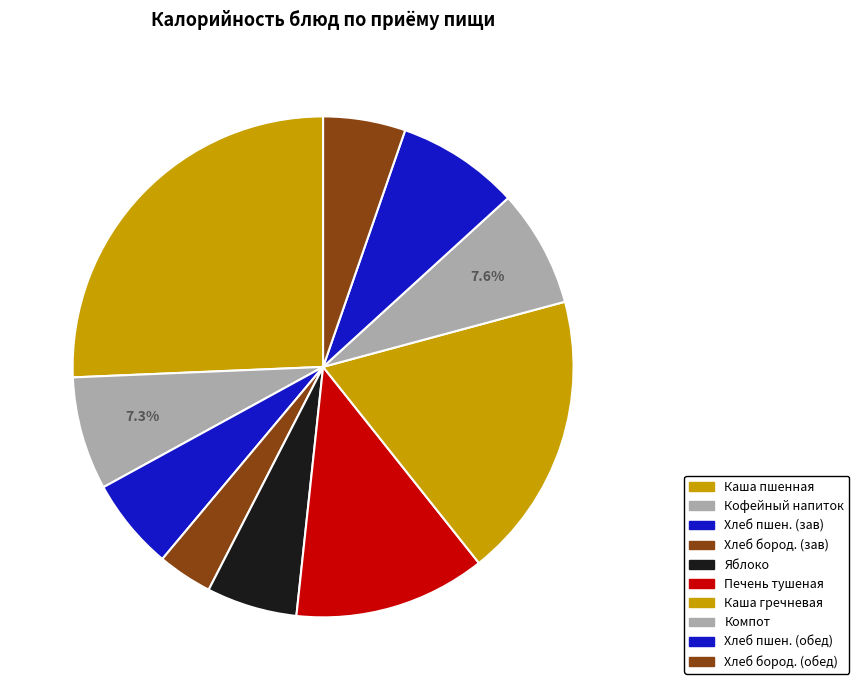

Which category has the smallest portion of the pie?

Хлеб бородинский (завтрак)